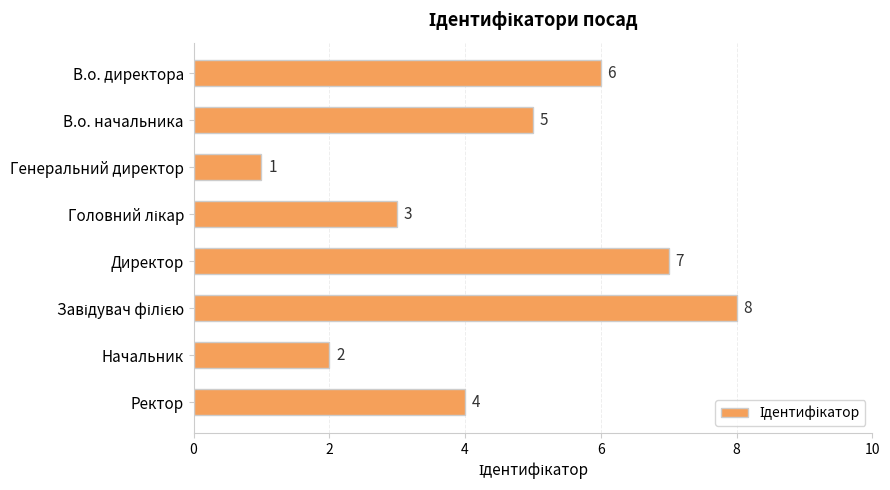

Reading top to bottom, transcribe all the data shown in this chart.

6	5	1	3	7	8	2	4